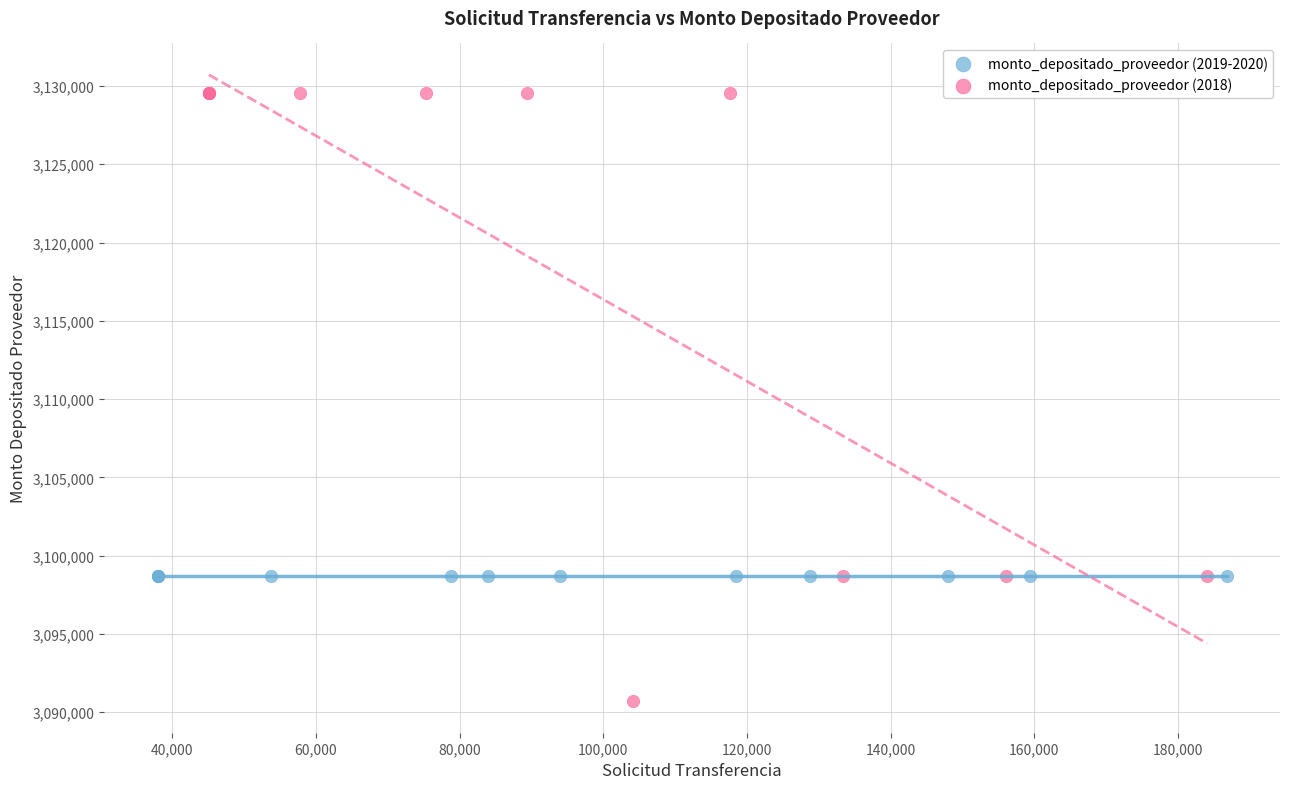

Which series contains the lowest Y value?

monto_depositado_proveedor (2018)